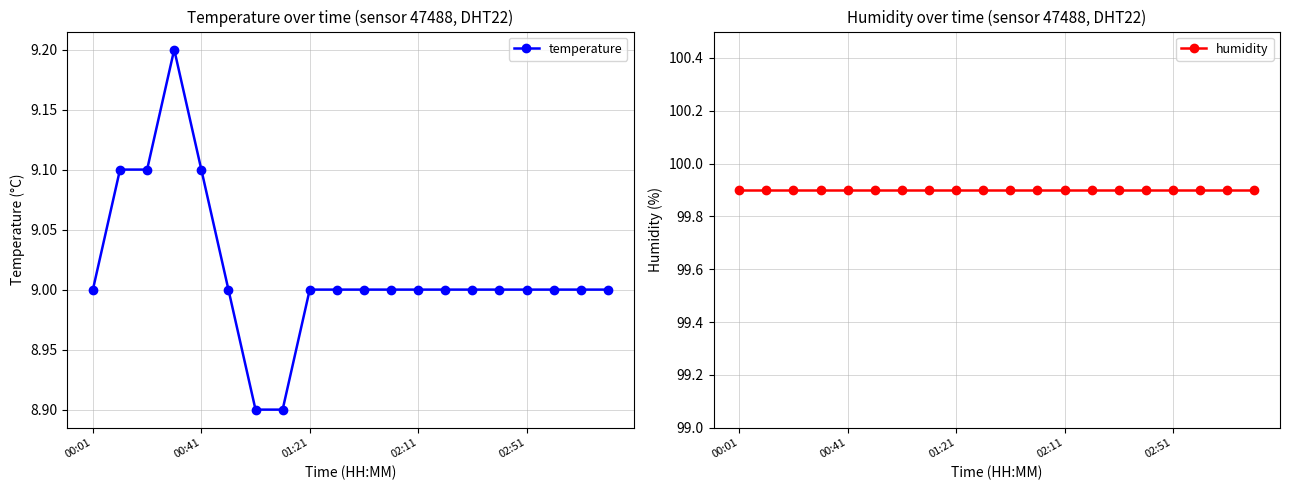

The value of temperature at 02:51 is 9.0. True or false?

True